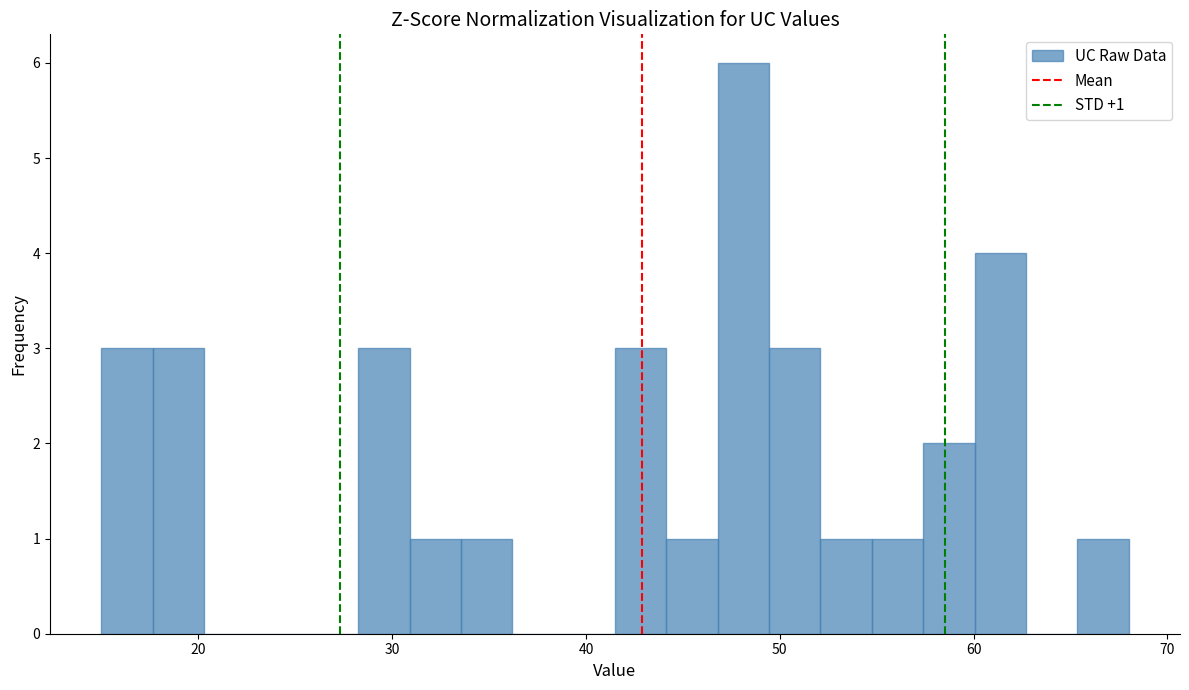

Read against the x-axis, roughly where is the centre of the tallest bar?

48